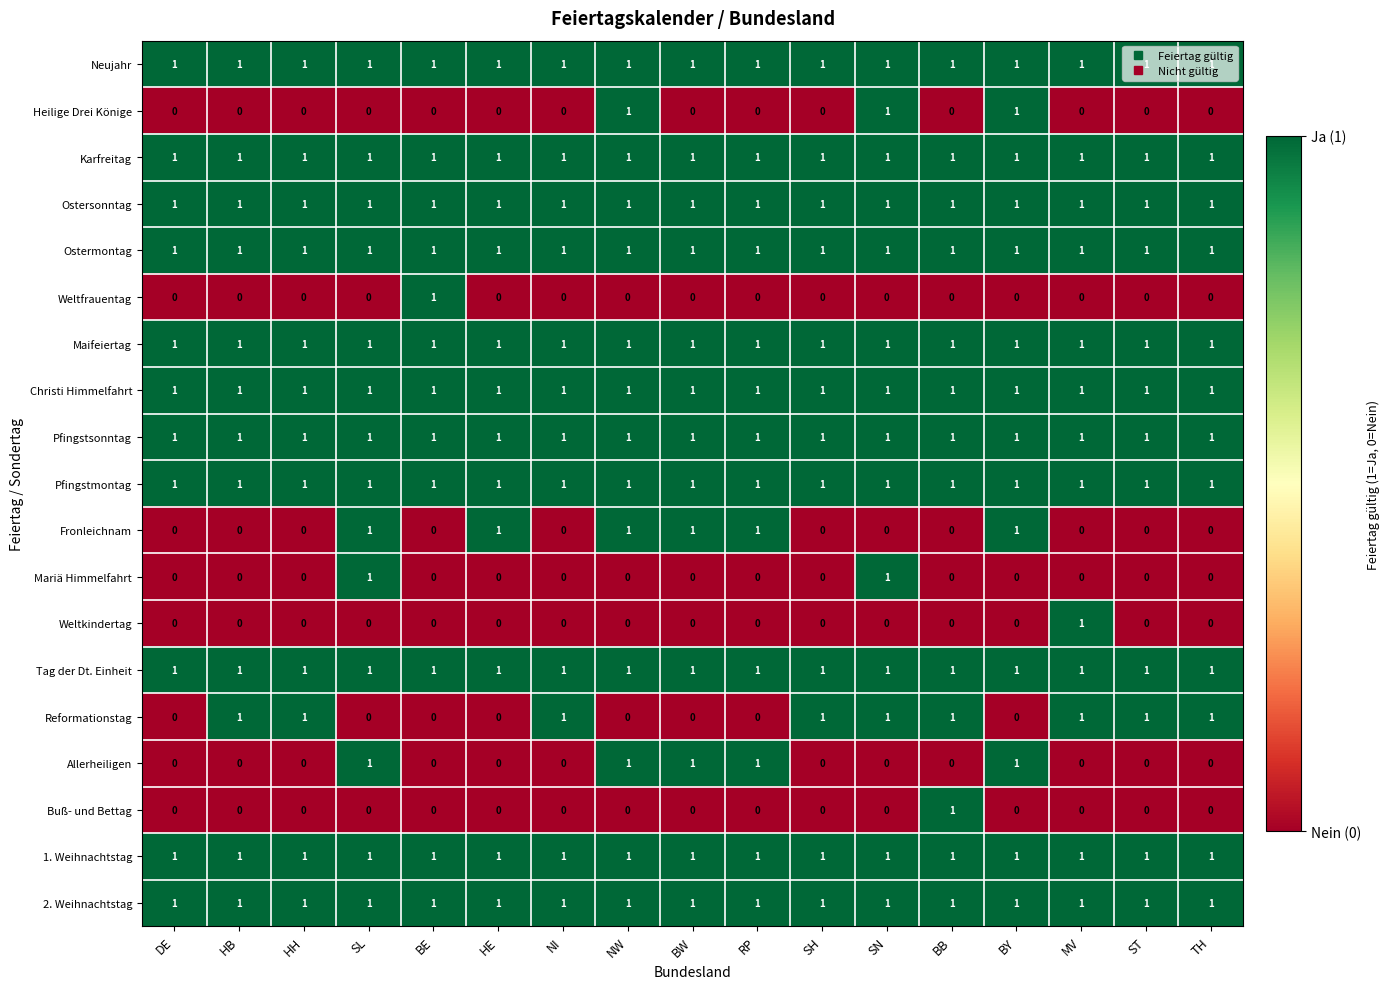

What is the total value across all series at HH?

12